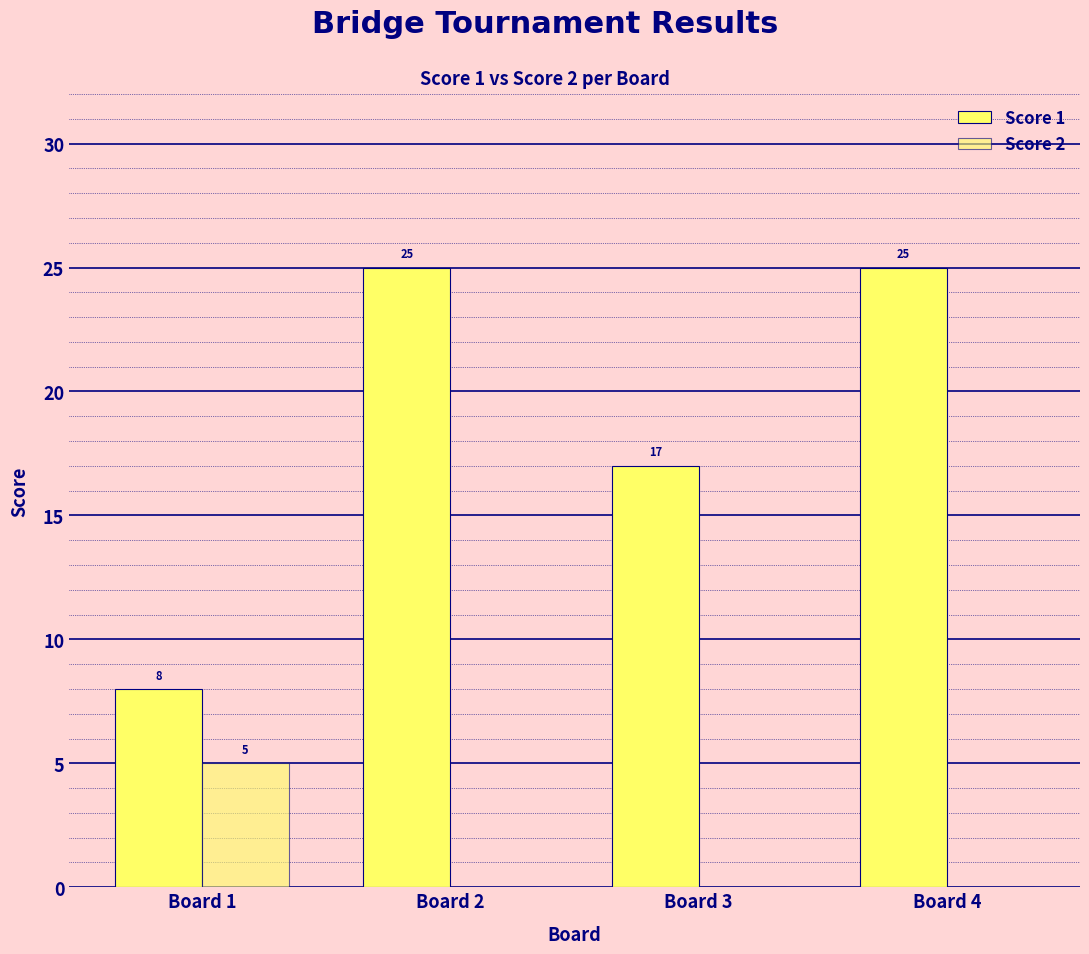

Reading left to right, what are all the values shown in this chart?

Score 1: 8	25	17	25
Score 2: 5	0	0	0